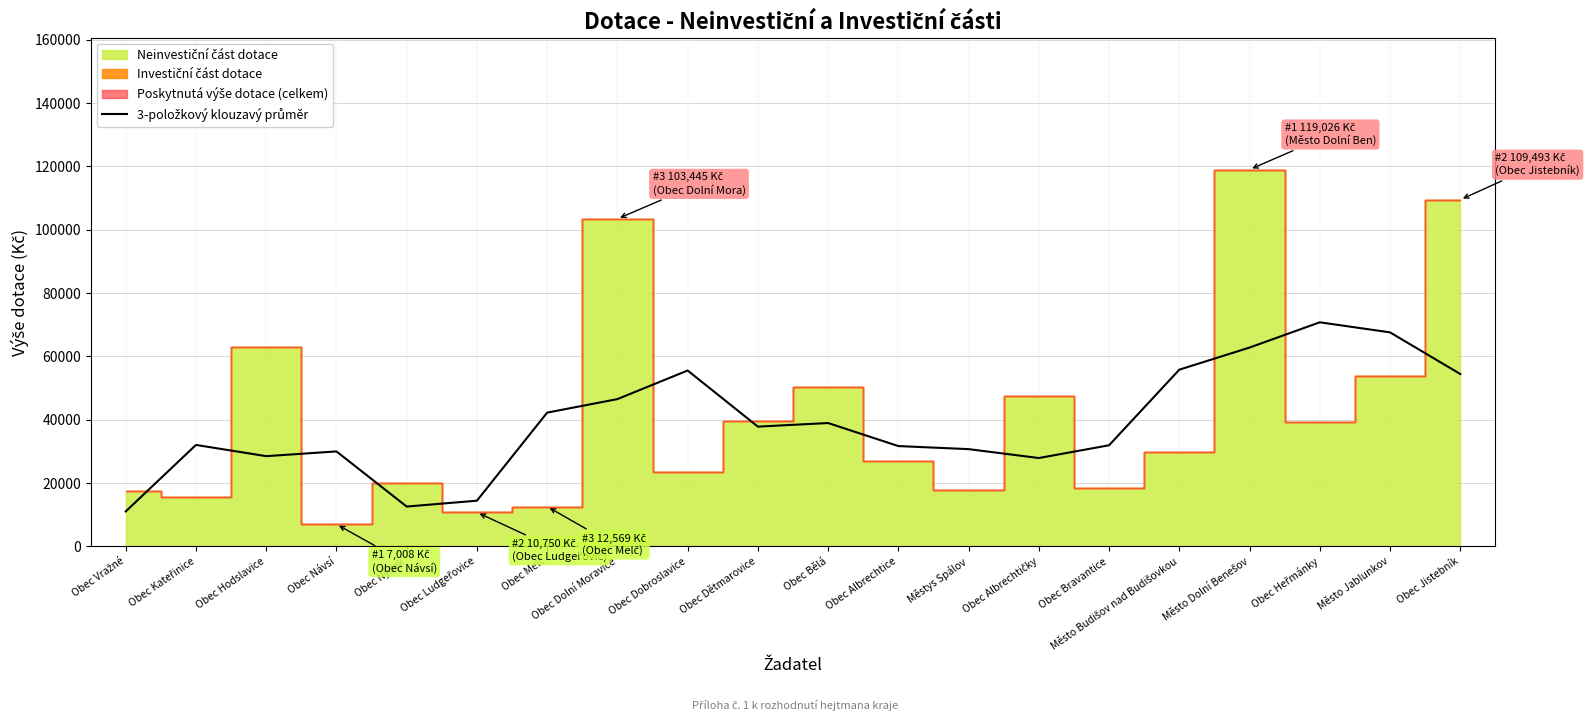

What is the change in value from Obec Nýdek to Obec Dobroslavice?

+42961.7